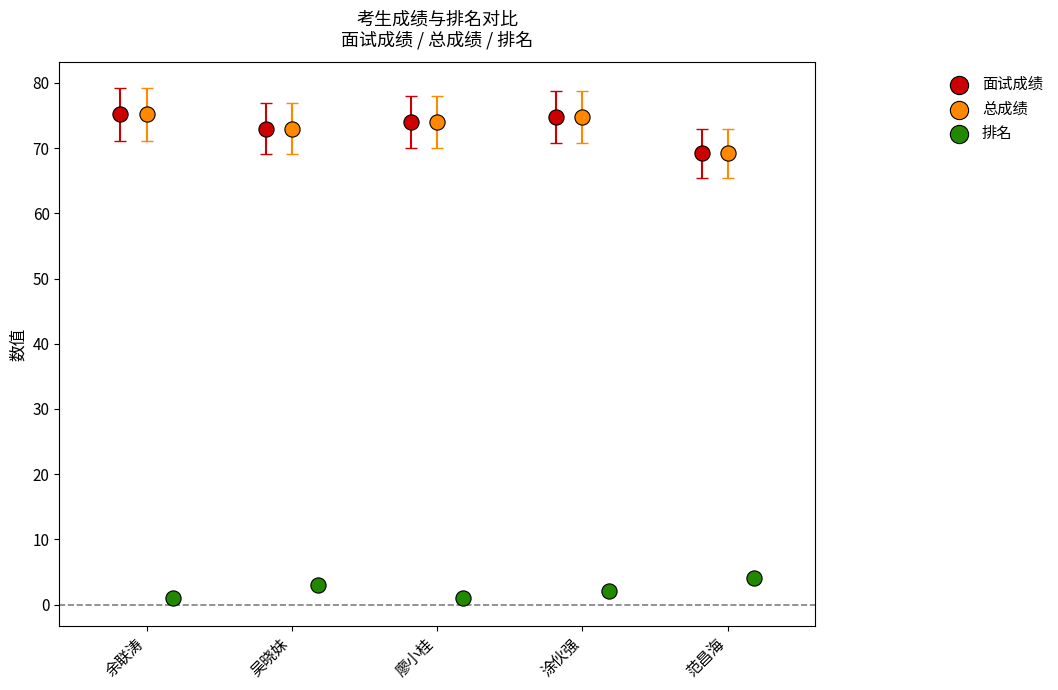

Which series contains the lowest Y value?

排名